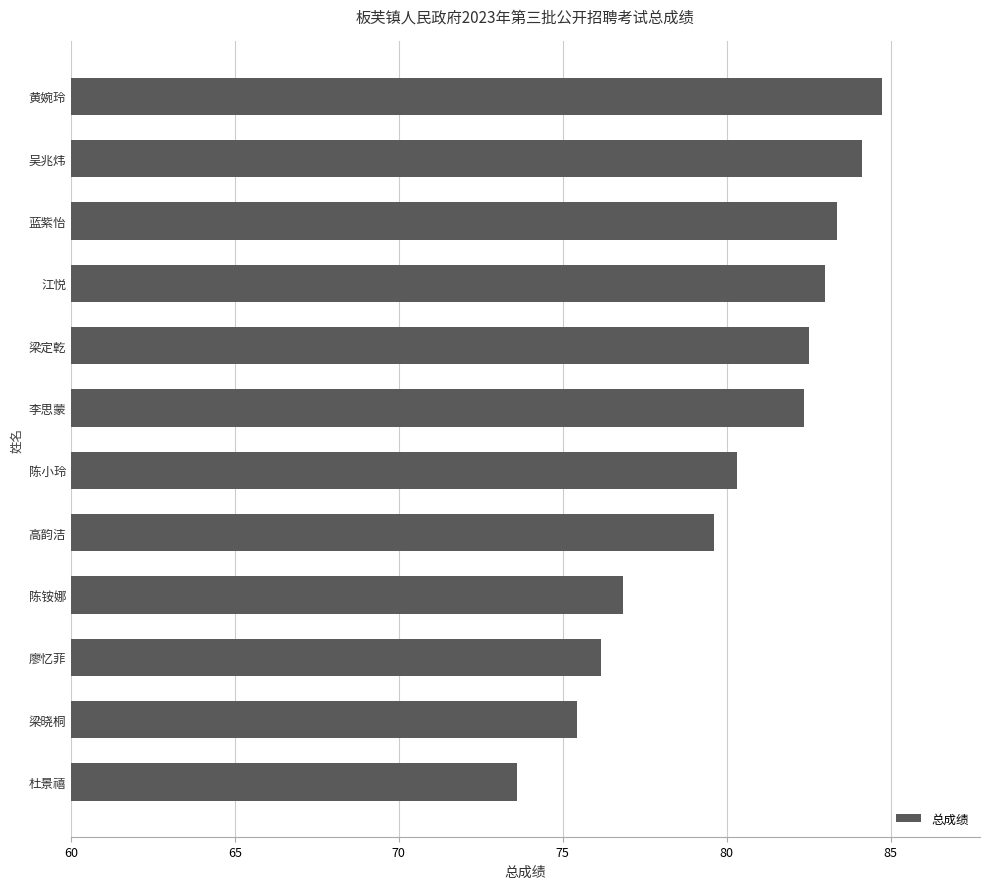

What is the minimum value shown in the chart?

73.6